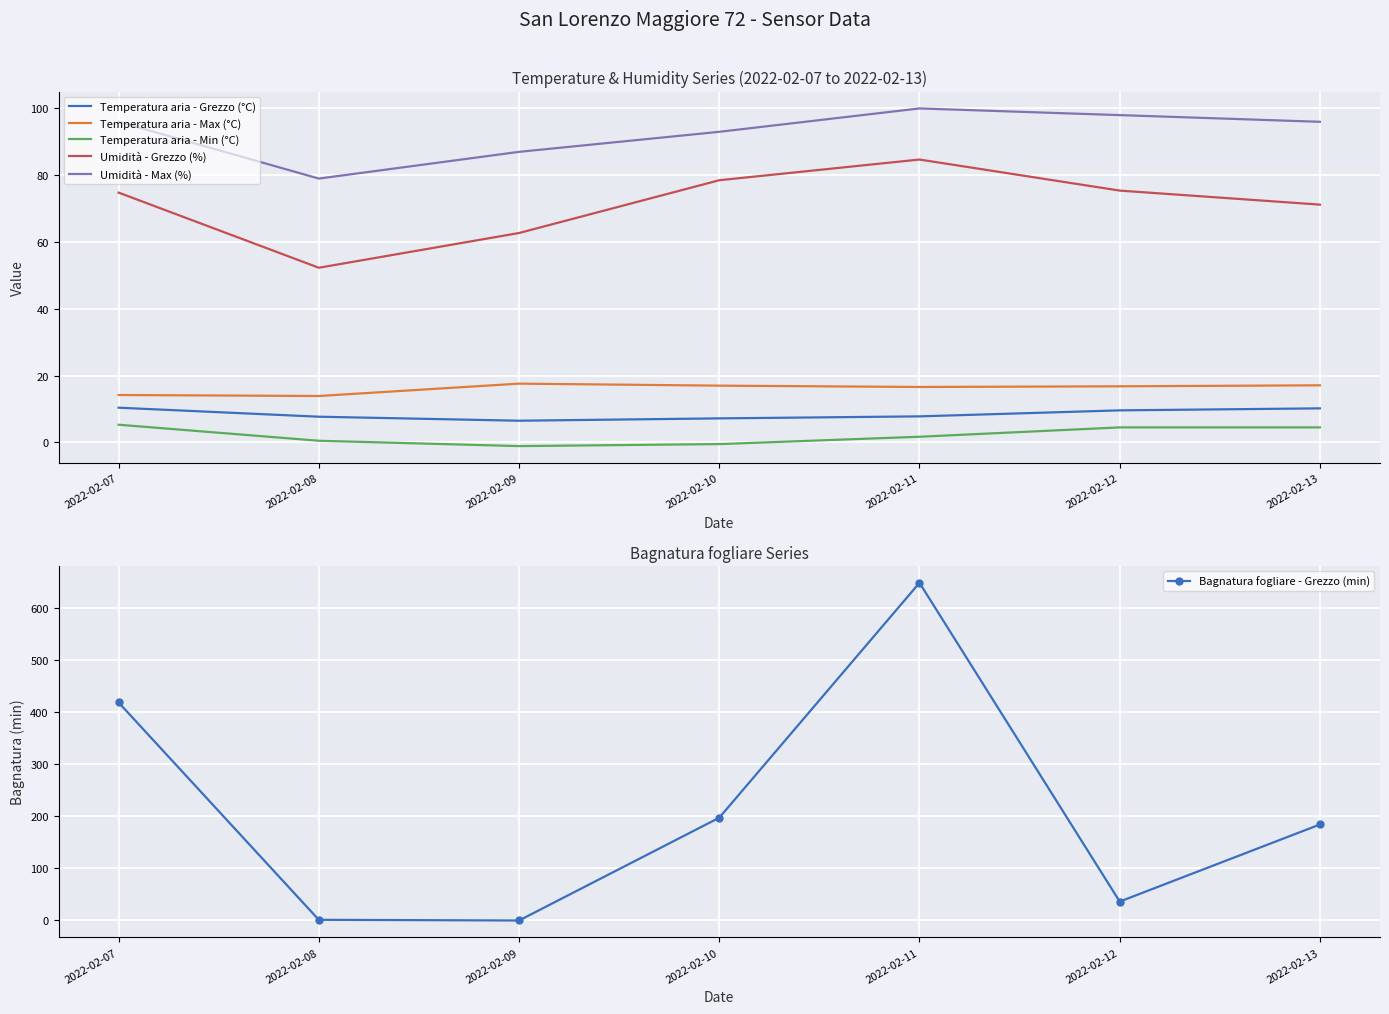

What is the value of the Umidità - Max (%) point at the 6th from the left?

98.0